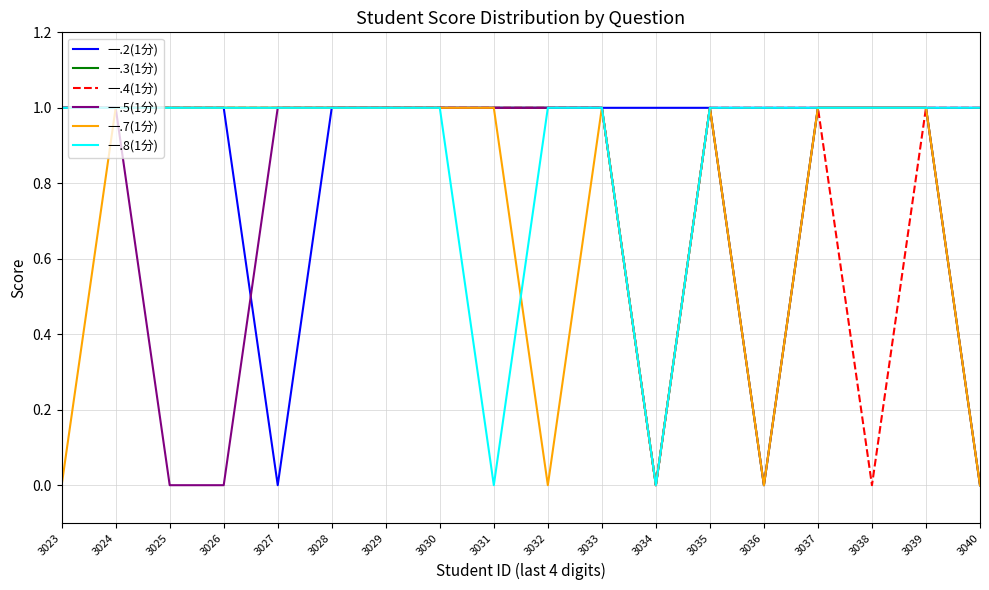

What are all the series names shown in the legend?

一.2(1分), 一.3(1分), 一.4(1分), 一.5(1分), 一.7(1分), 一.8(1分)